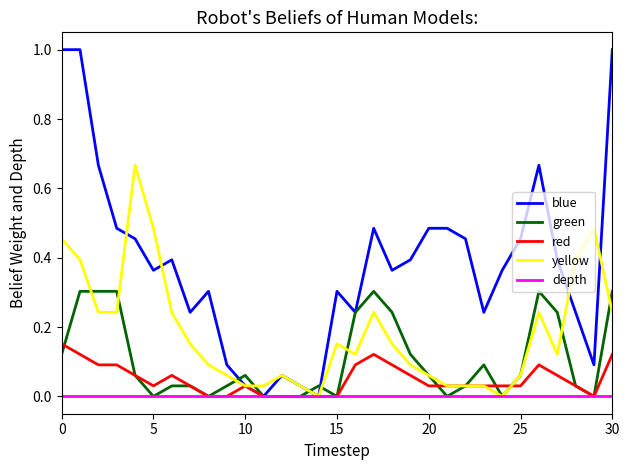

List the series in order of their peak value, lowest first.

depth, red, green, yellow, blue